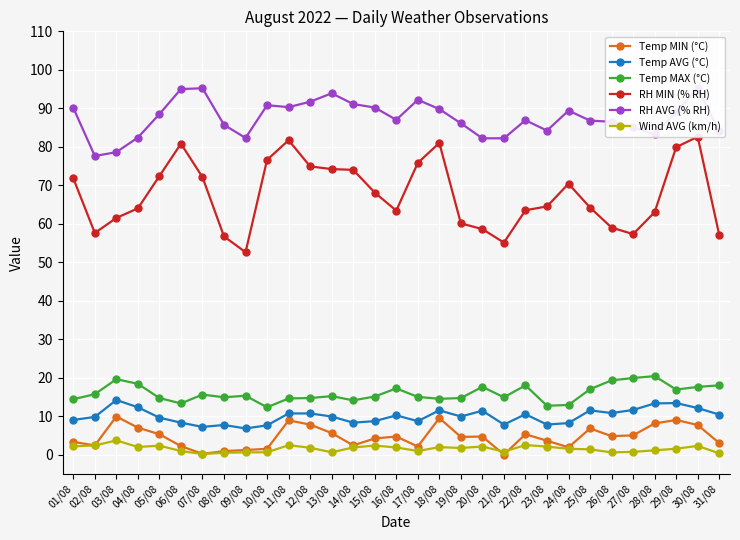

Is it true that Temp MAX (°C) equals 19.3 at 23/08?

False